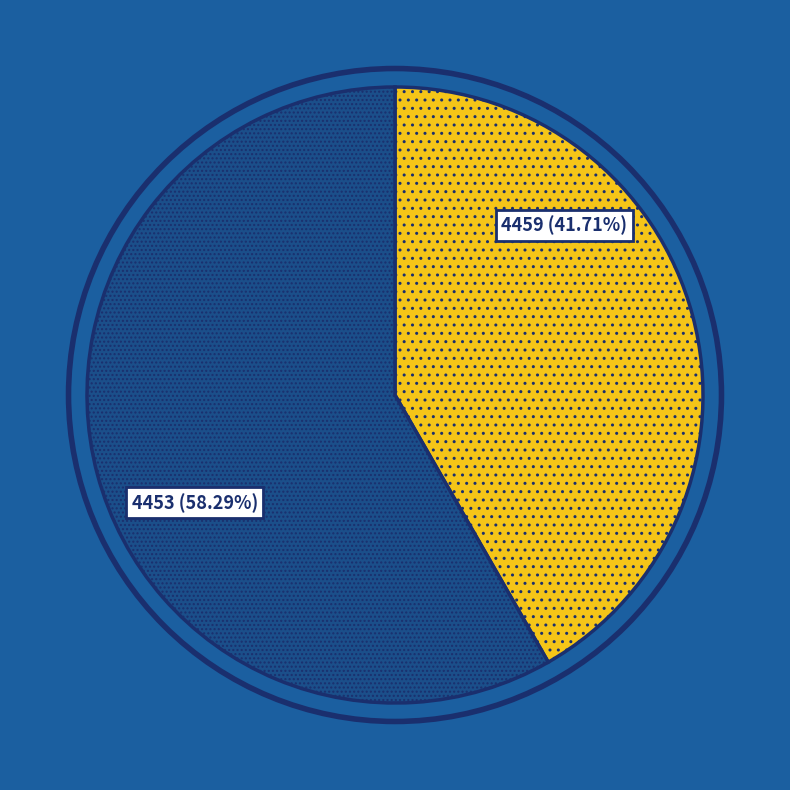

Which slice is the largest?

4453